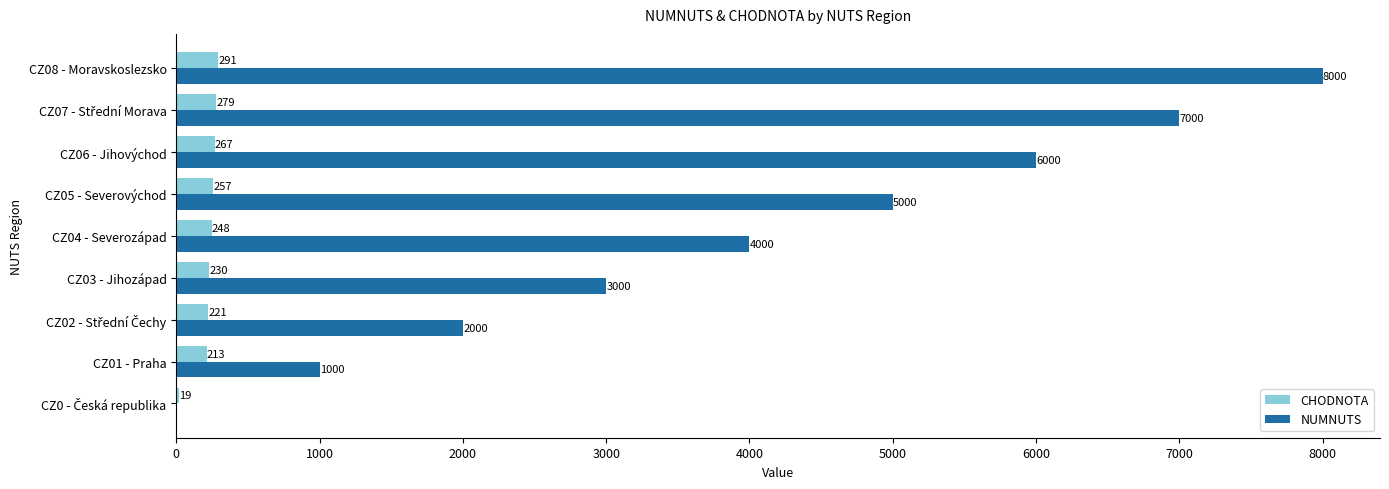

What is the sum of all NUMNUTS values?

36000